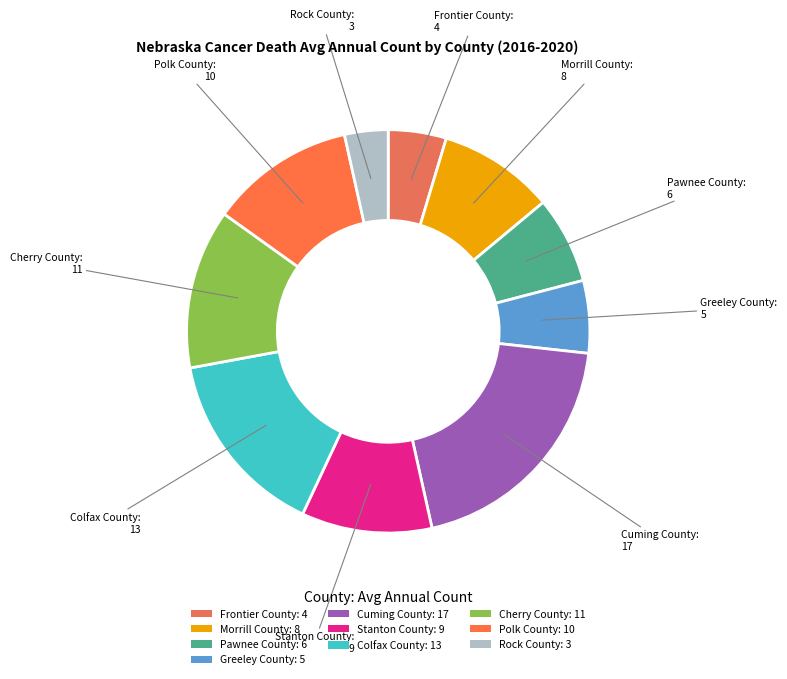

Count the number of slices in the pie.

10